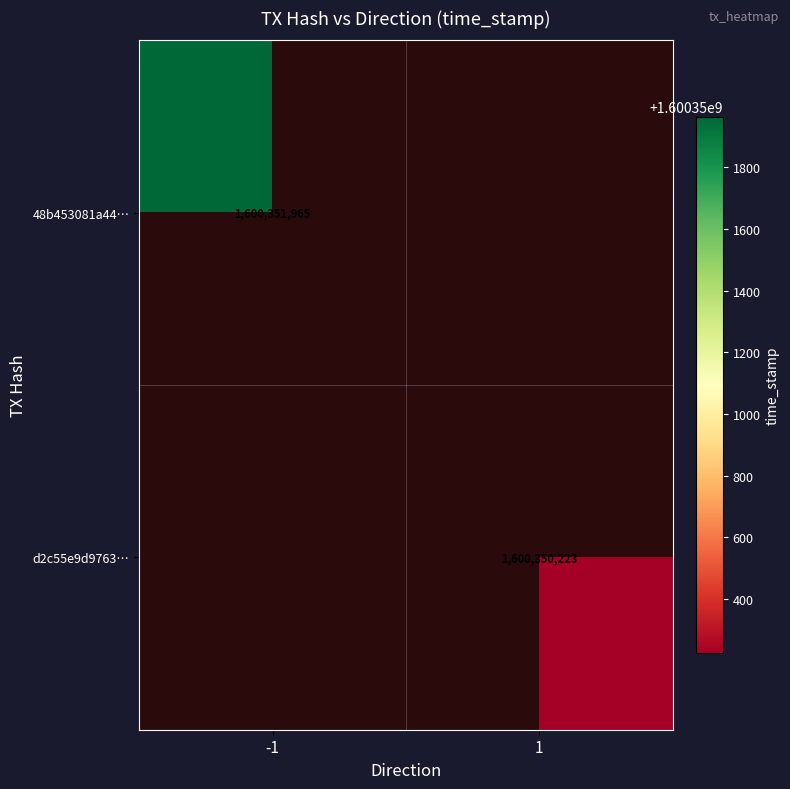

The d2c55e9d9763… series shows 1600350223 at 1. True or false?

True